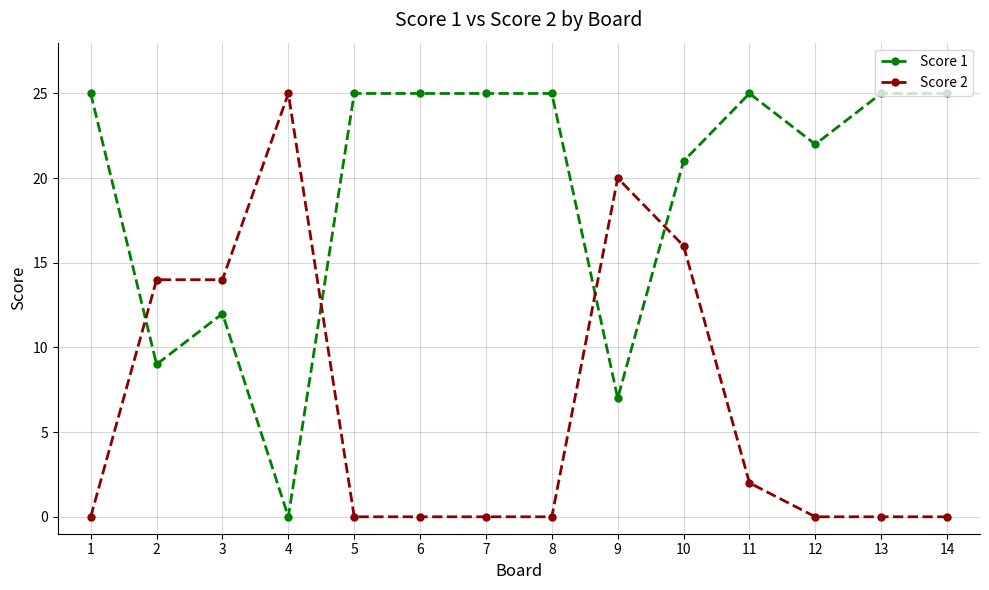

Which series has the largest total across all categories?

Score 1